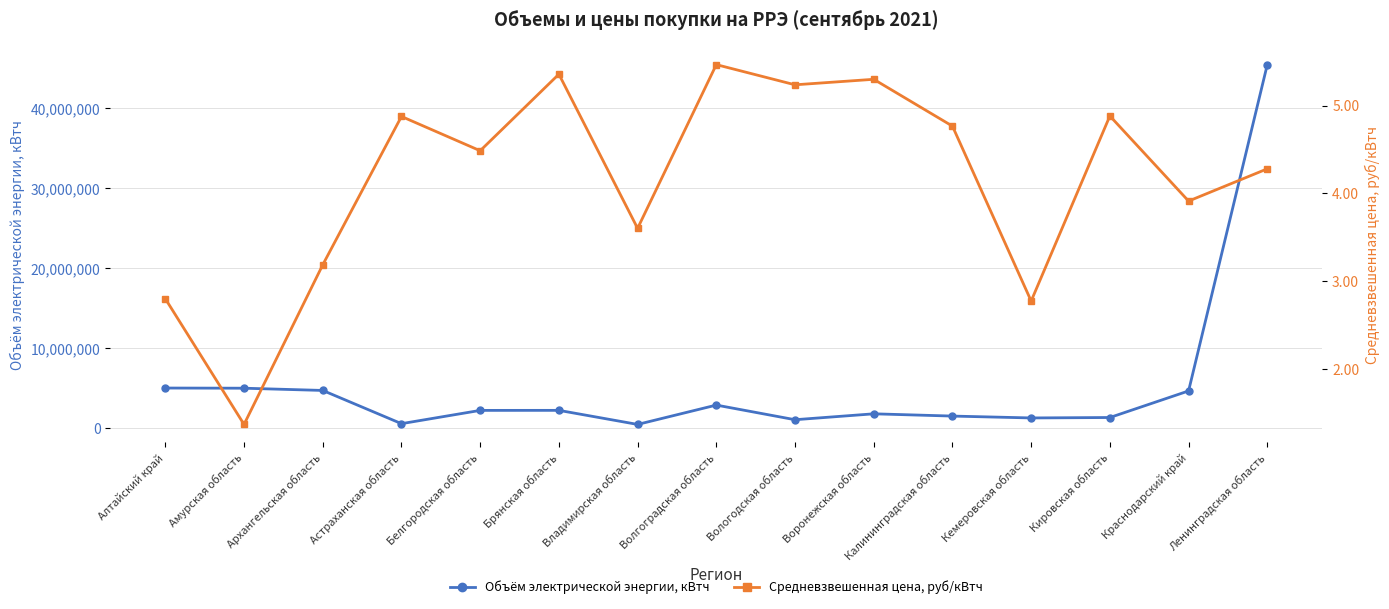

At which label does Средневзвешенная цена, руб/кВтч reach its minimum?

Амурская область